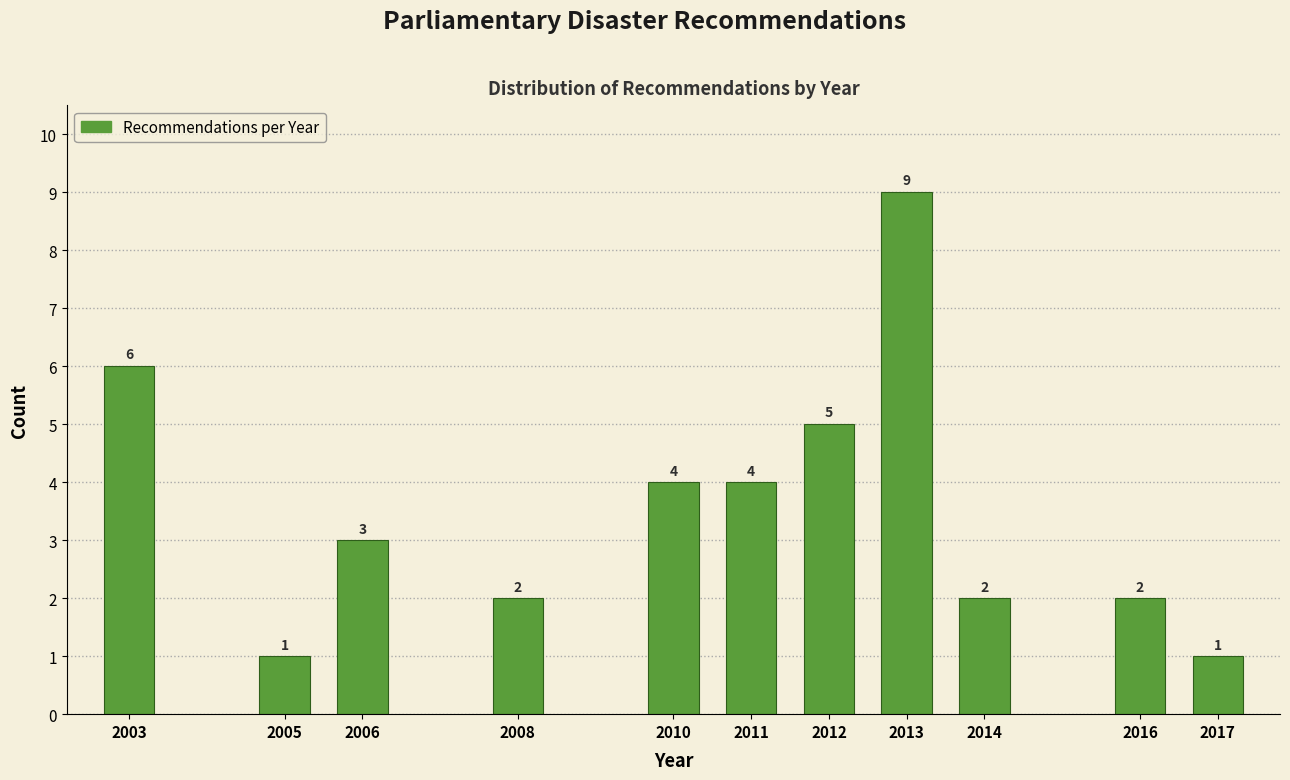

Reading left to right, what are all the values shown in this chart?

6	1	3	2	4	4	5	9	2	2	1